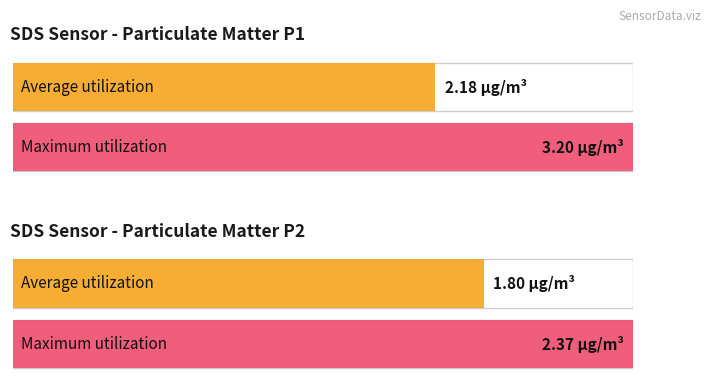

Which series has the largest total across all categories?

Maximum utilization